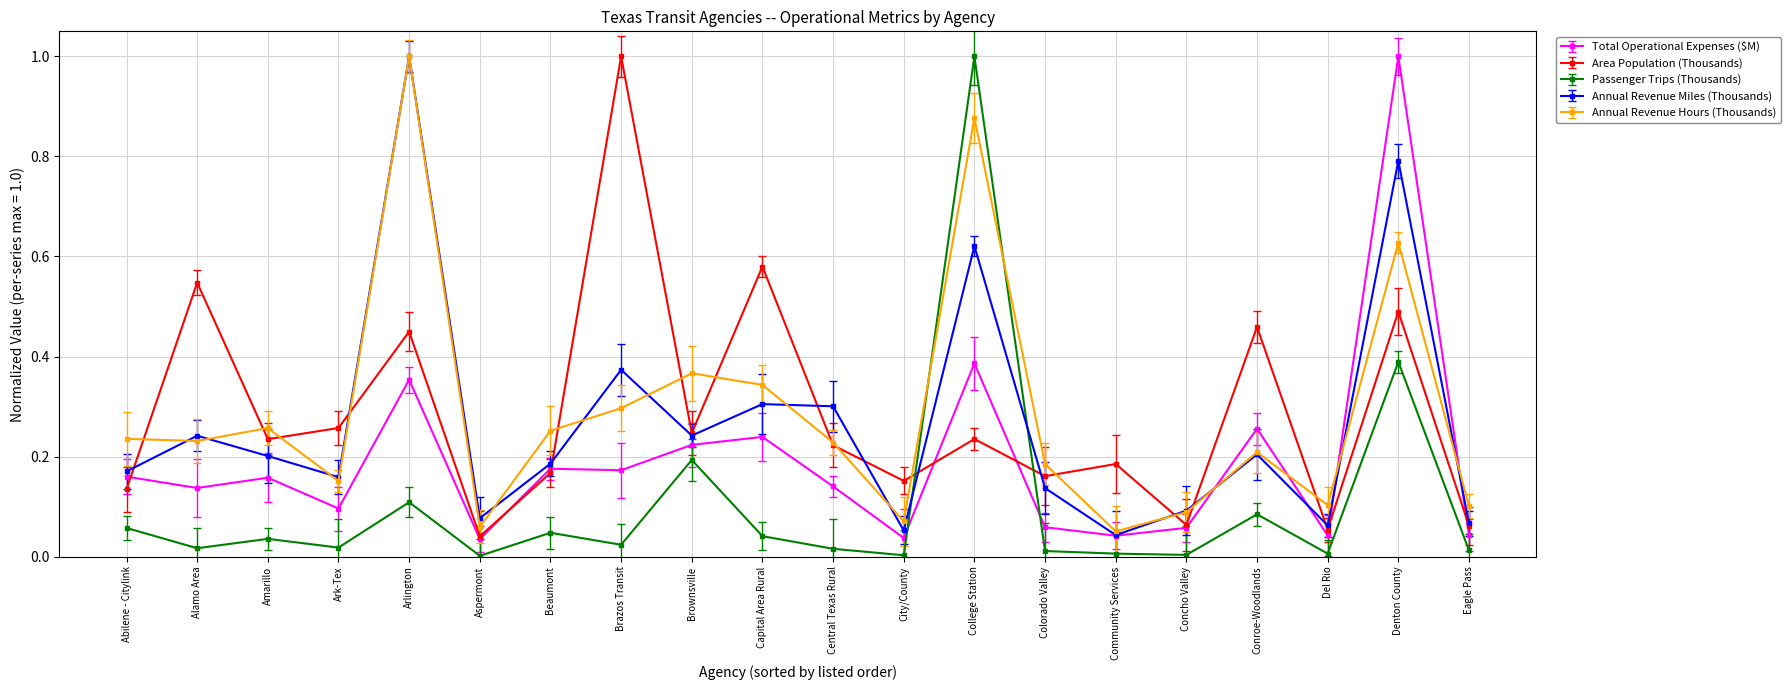

True or false: Total Operational Expenses ($M) has more than 0 interior local peaks.

True